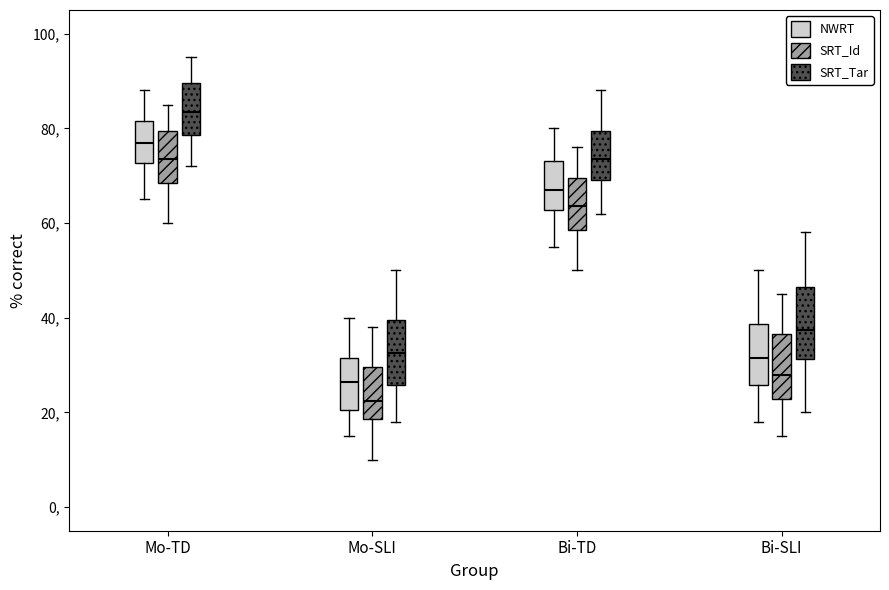

Where does the median line of the box for Mo-SLI (NWRT) sit on the y-axis? The values are not printed on the chart, so give them approximately, as read against the axis.

26